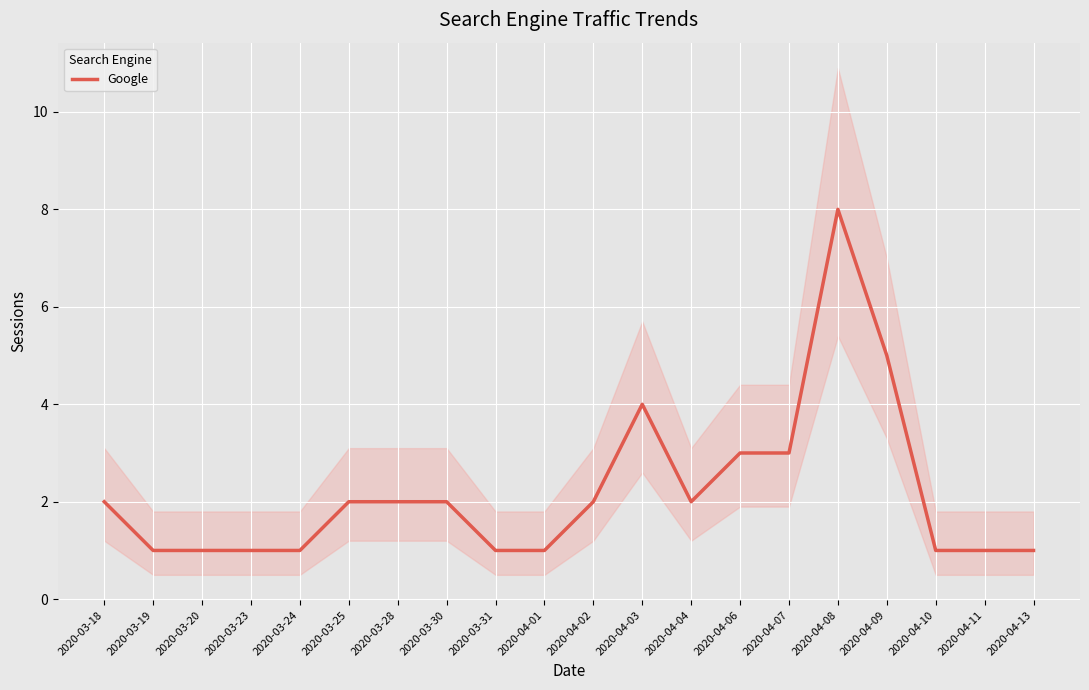

Which has a higher value, 2020-04-04 or 2020-04-01?

2020-04-04